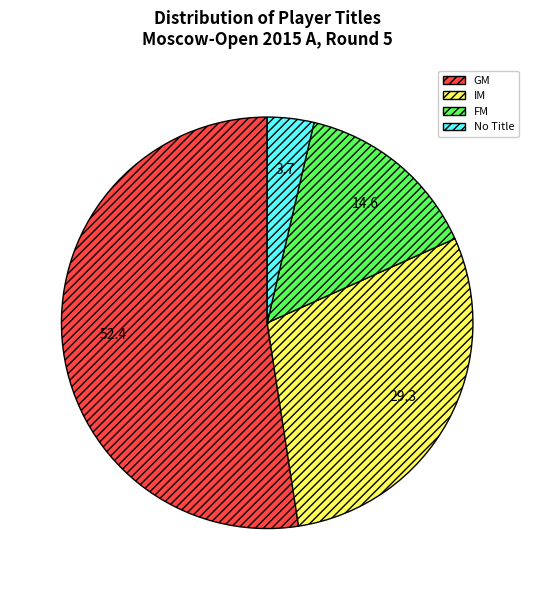

Is there any slice that represents more than half of the pie?

Yes